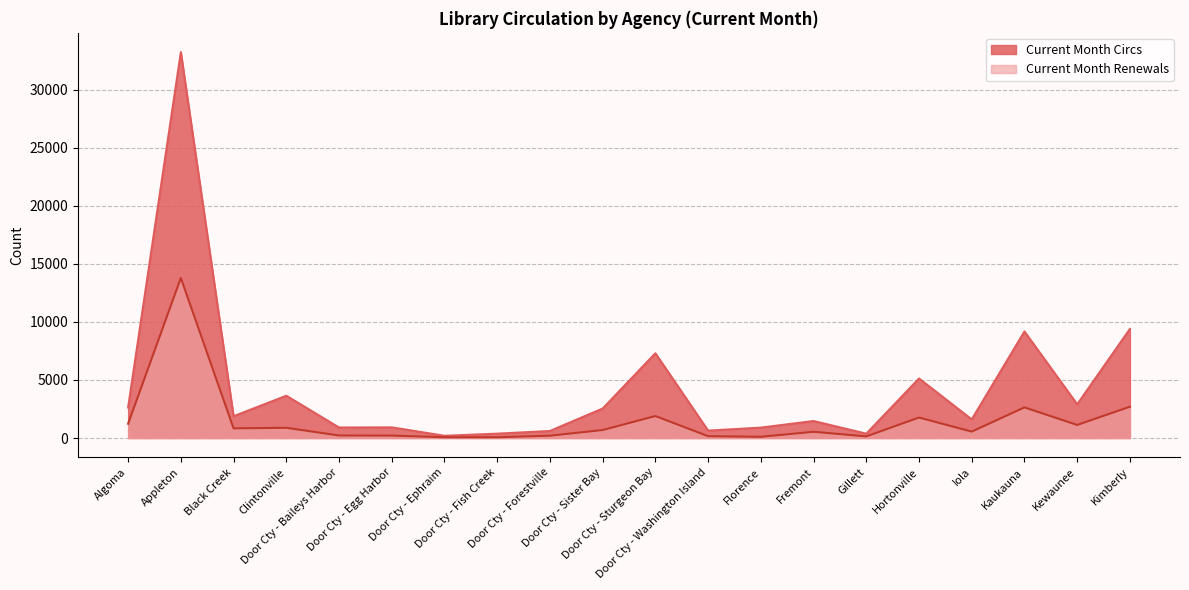

Which label corresponds to the largest value in the chart?

Appleton